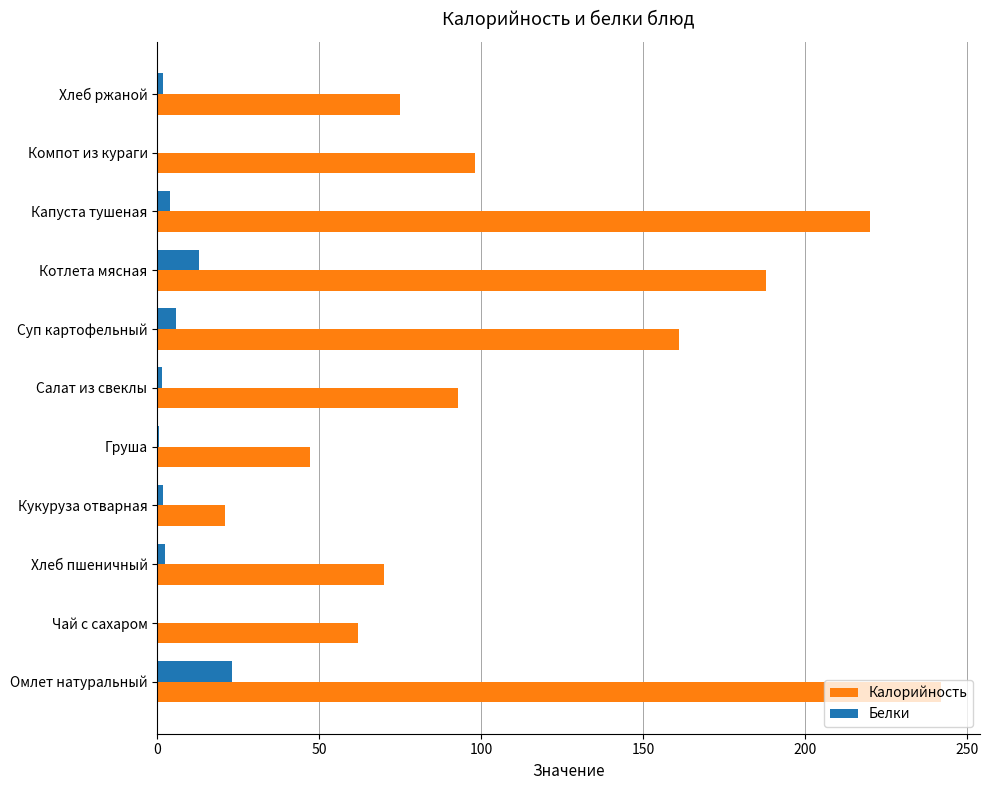

What is the greatest value displayed?

242.0